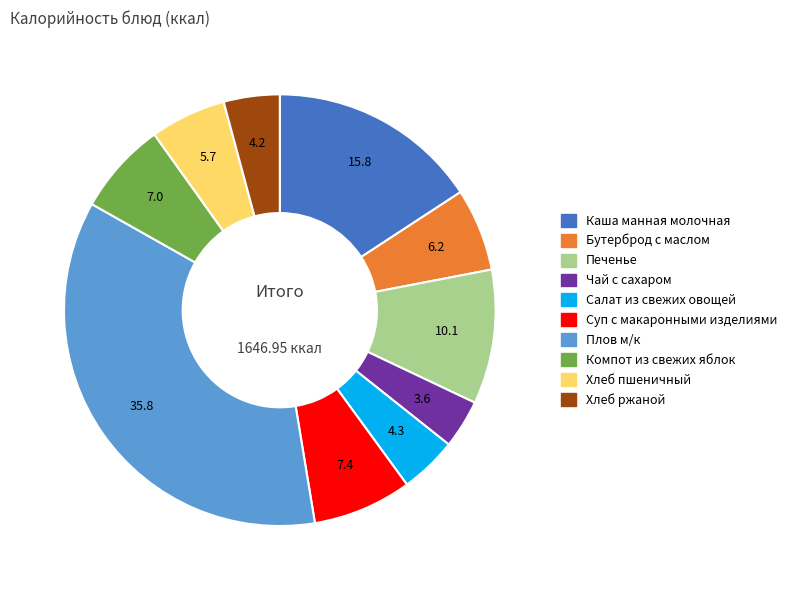

Combined, do Суп с макаронными изделиями and Чай с сахаром account for over 50%?

No